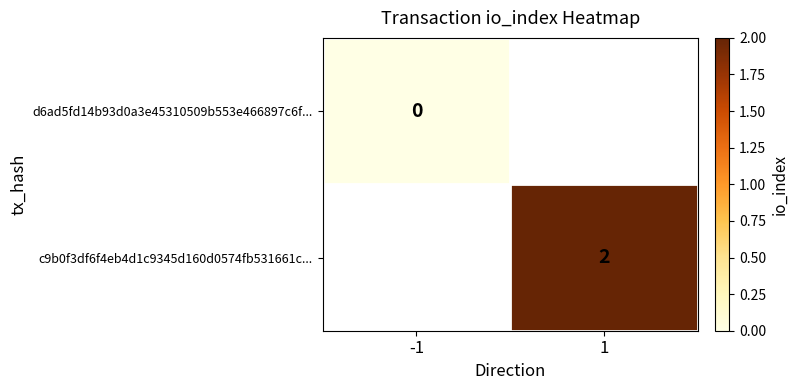

The value of c9b0f3df6f4eb4d1c9345d160d0574fb531661c... at 1 is 2. True or false?

True